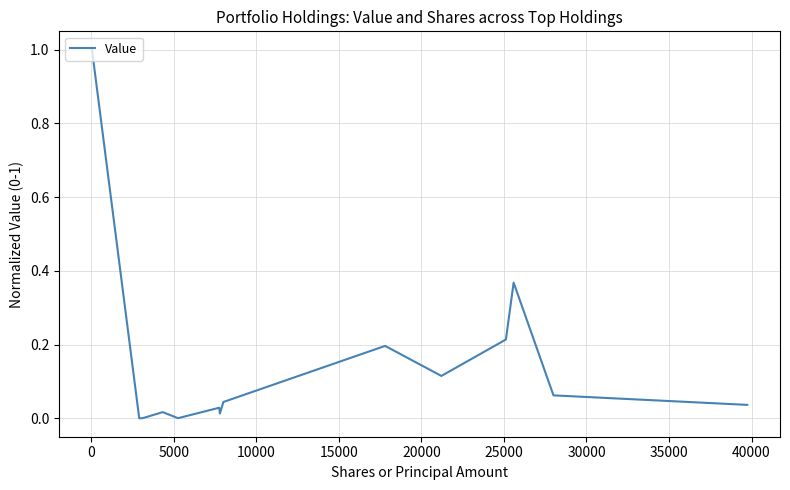

True or false: the data has more than 2 interior local peaks.

True